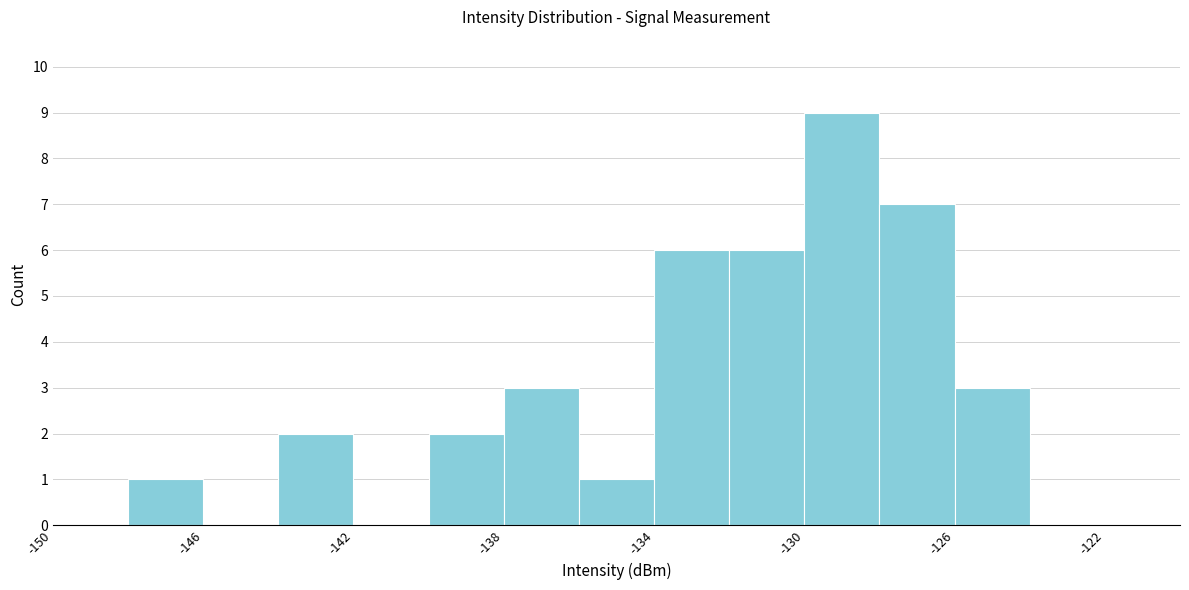

Which range on the x-axis has the tallest bar?

-130 to -128